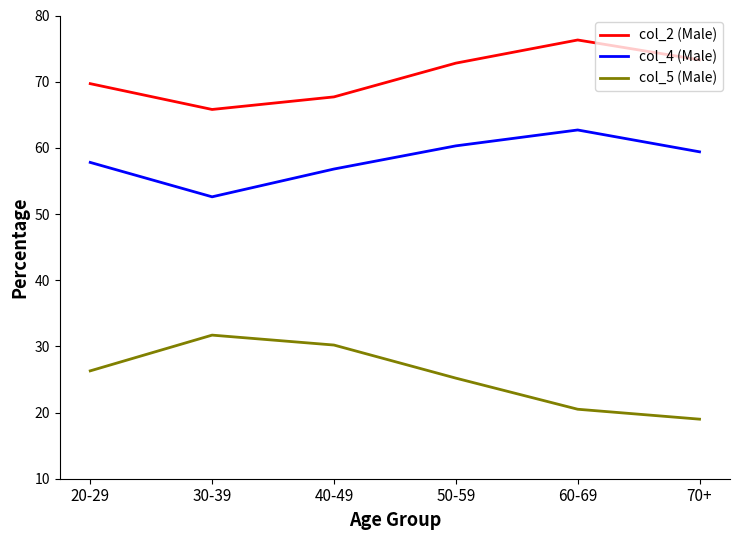

True or false: col_4 (Male) has a value of 57.8 at 20-29.

True